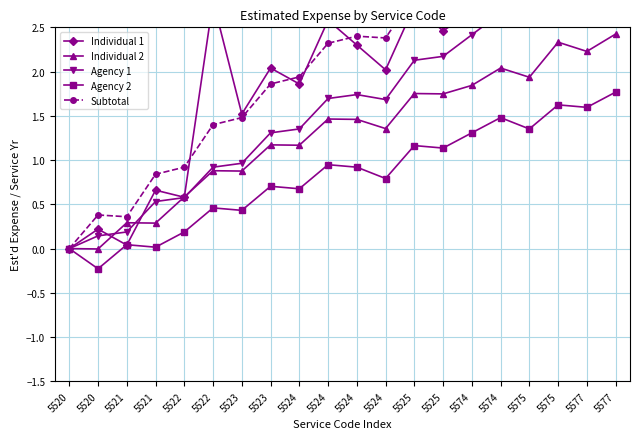

How many positive values does the Individual 2 series have?

18